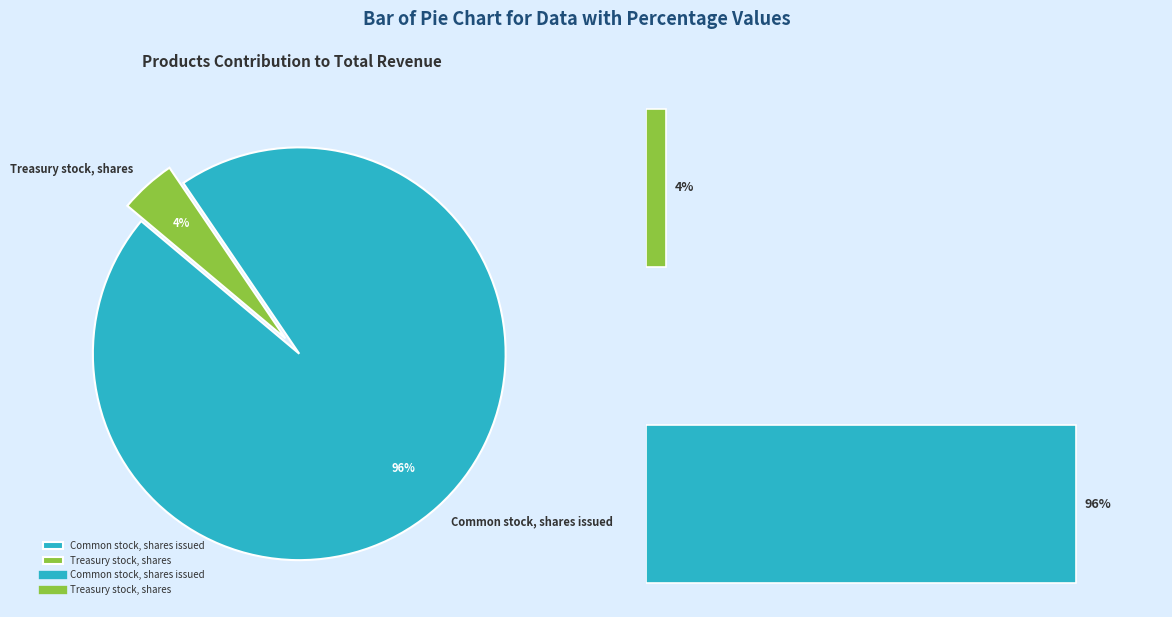

What is the largest slice in the pie chart?

Common stock, shares issued